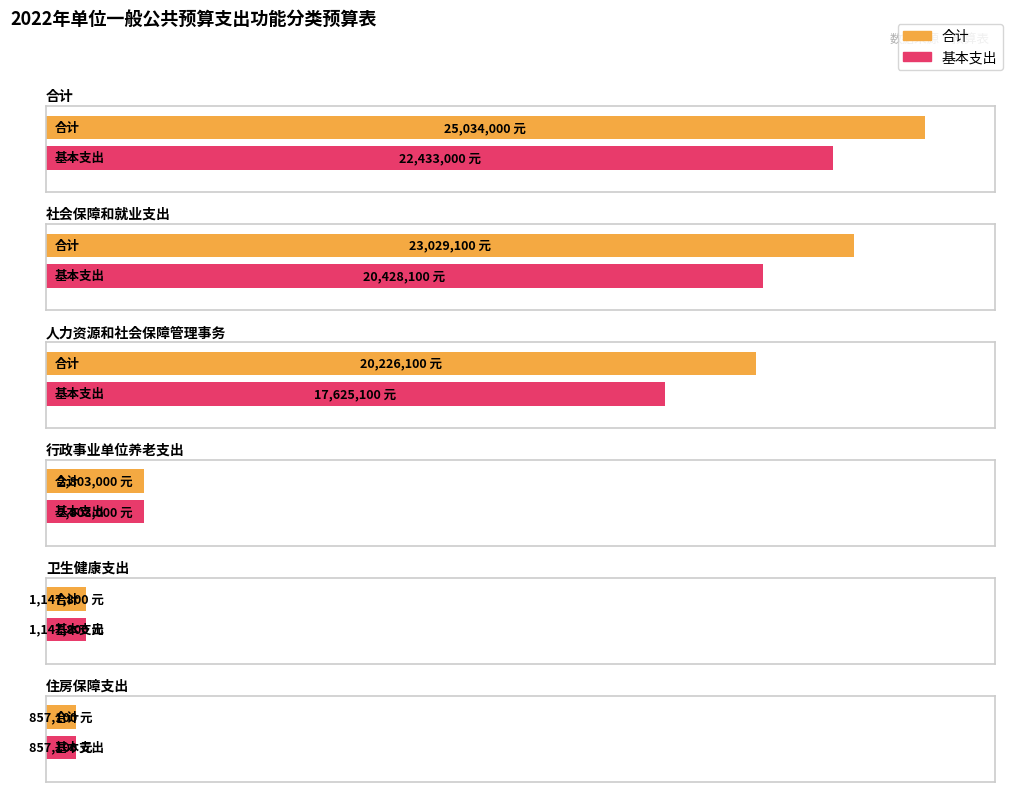

What is the lowest value of the 合计 series?

857100